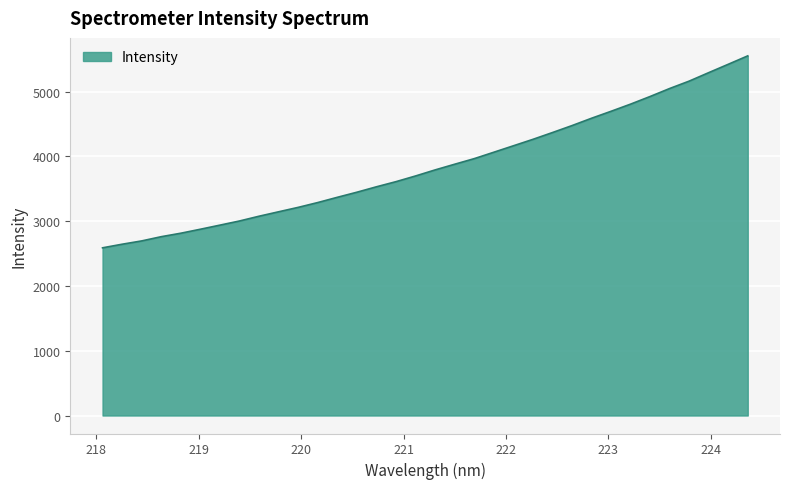

What is the greatest value displayed?

5551.1